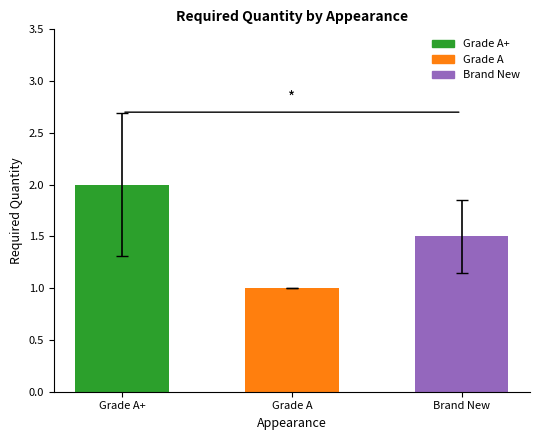

Rank the categories by value from lowest to highest.

Grade A, Brand New, Grade A+